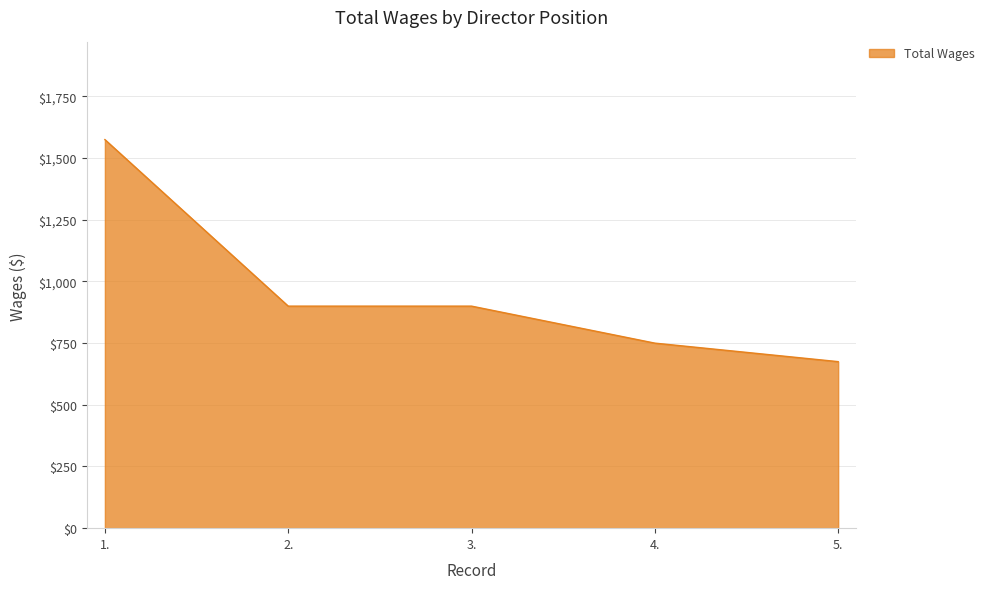

What is the difference between the maximum and second lowest values?

825